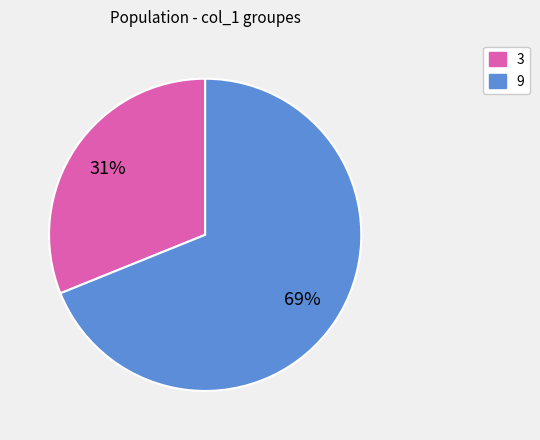

To the nearest percent, what is the average slice percentage?

50%